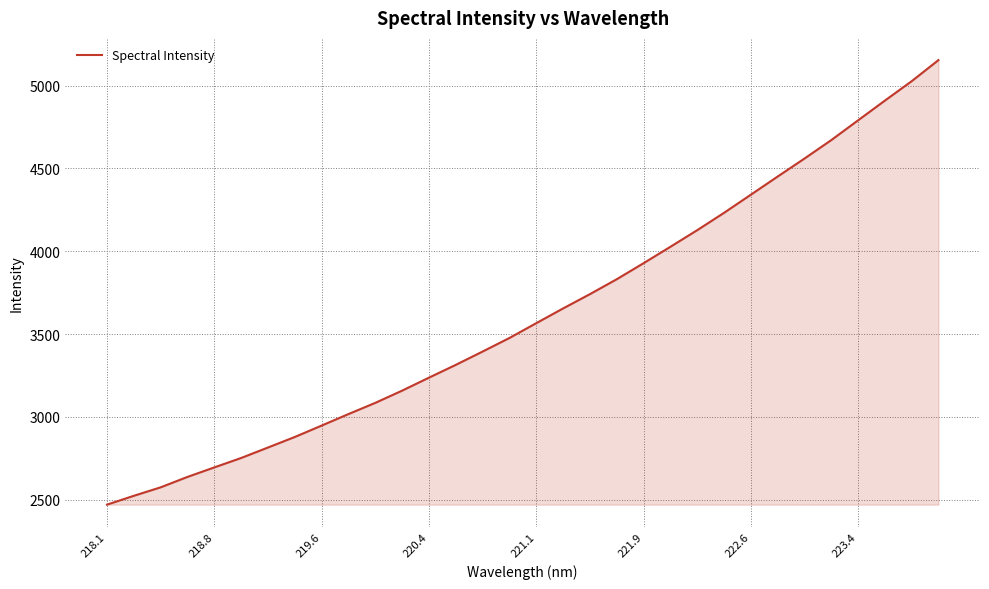

What is the maximum value shown in the chart?

5154.4